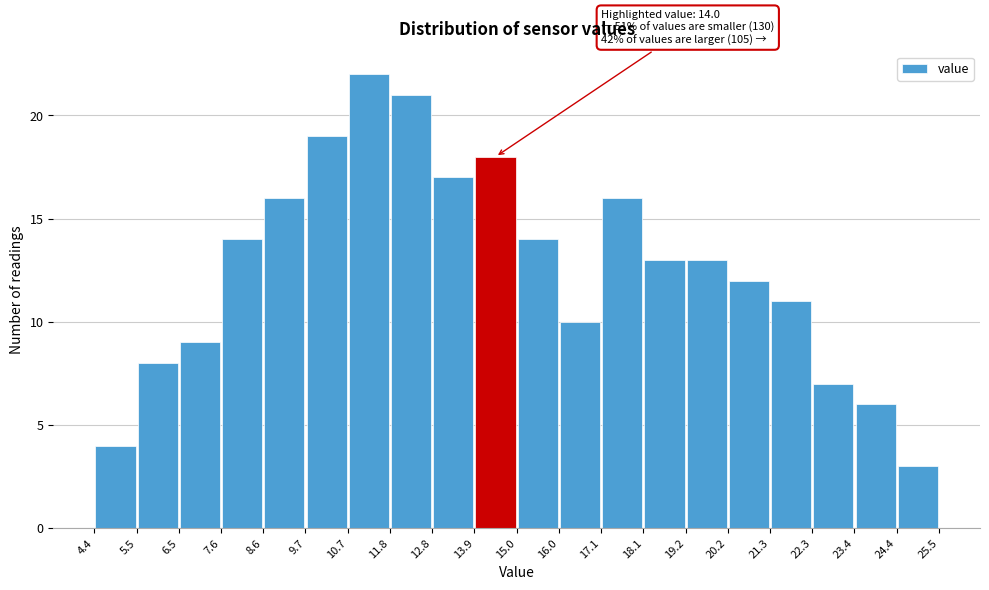

Which range on the x-axis has the tallest bar?

10.7 to 11.8